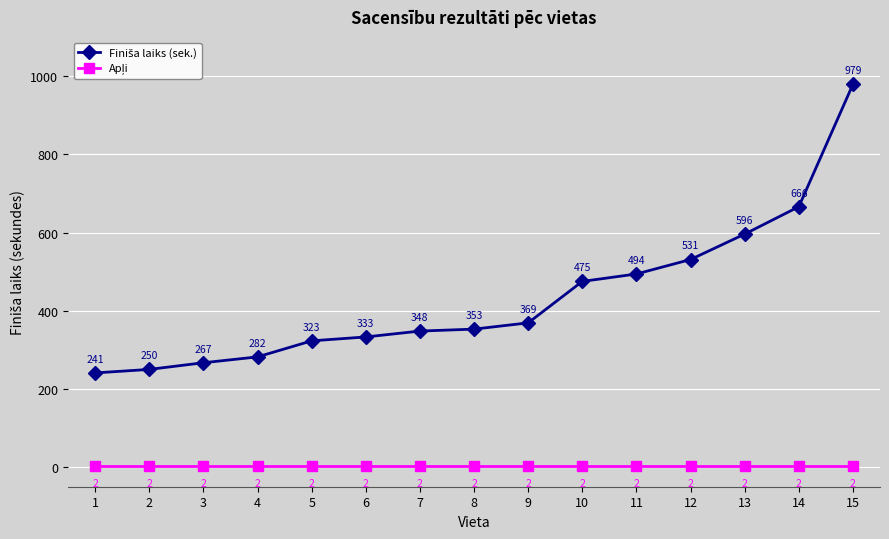

What is the difference between the highest and lowest values at 12?

529